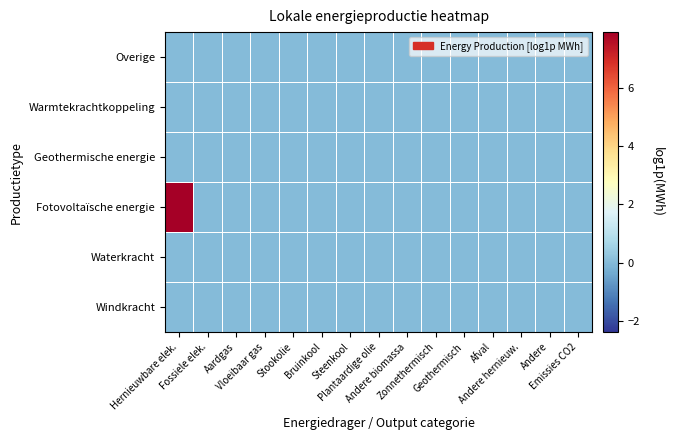

Which has a higher value, Andere hernieuw. or Steenkool?

Andere hernieuw.